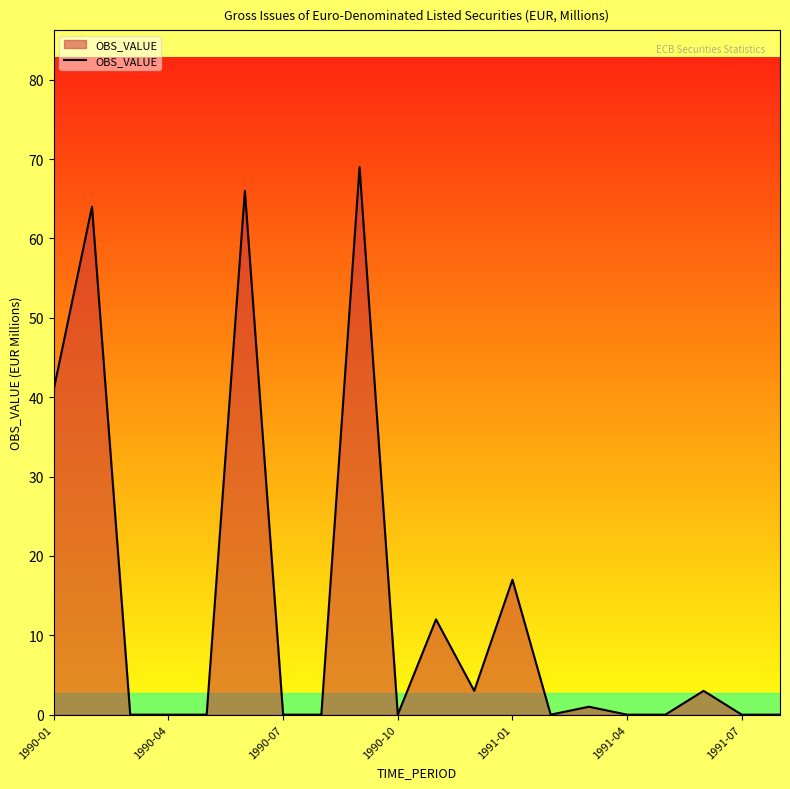

Reading left to right, extract all data points from this chart.

41	64	0	0	0	66	0	0	69	0	12	3	17	0	1	0	0	3	0	0